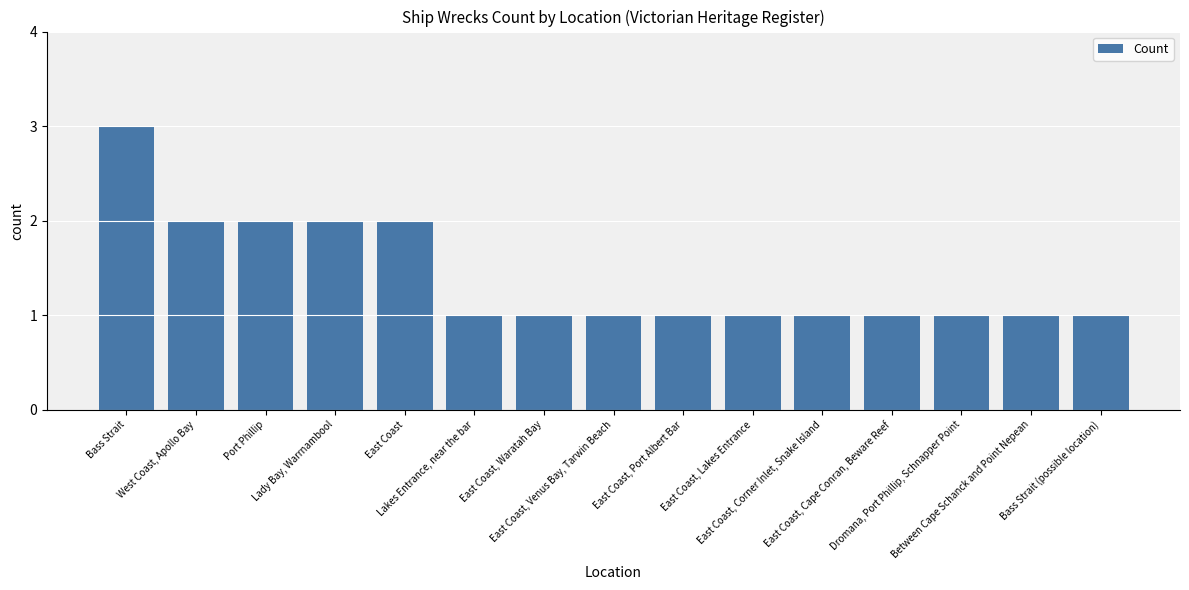

How many series are shown in this chart?

1